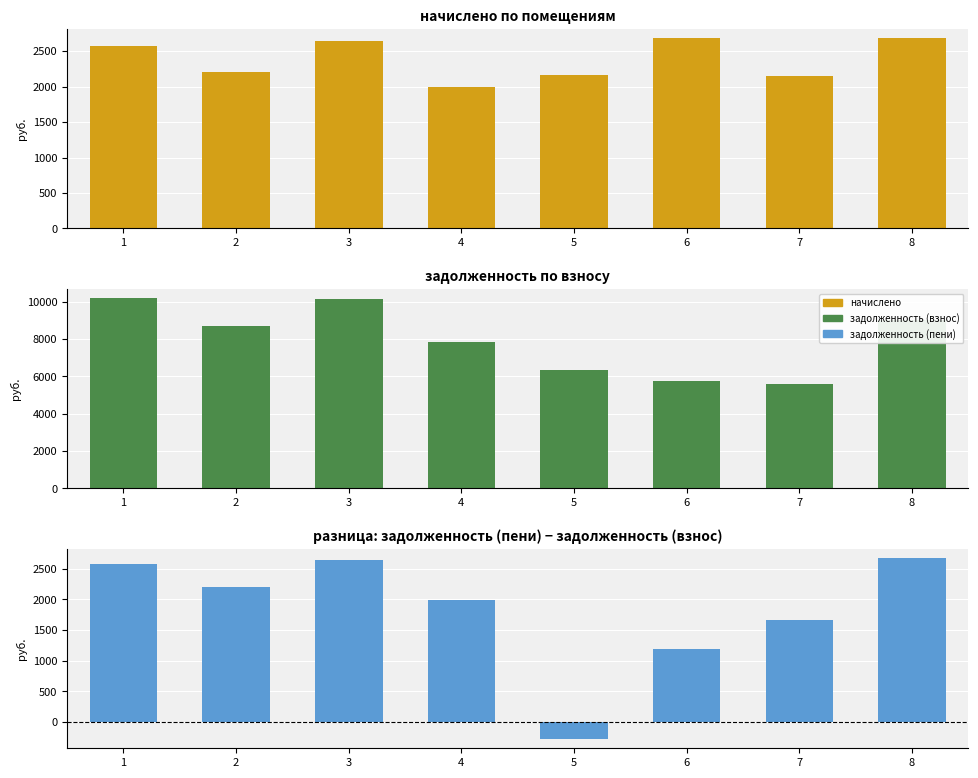

How many values in the задолженность (пени) series exceed 2201?

4